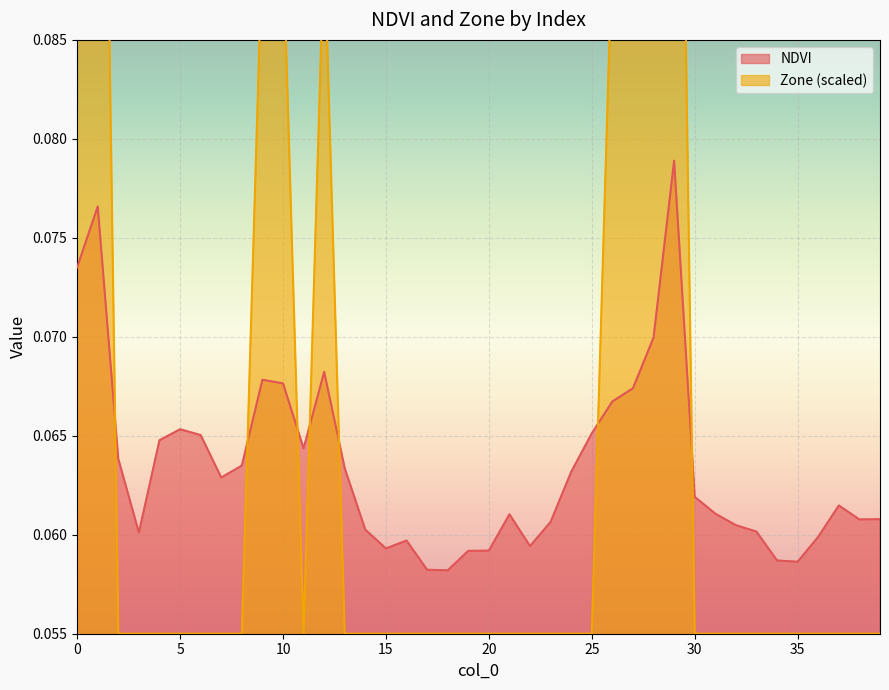

How many Zone values are between 0 and 1?

40